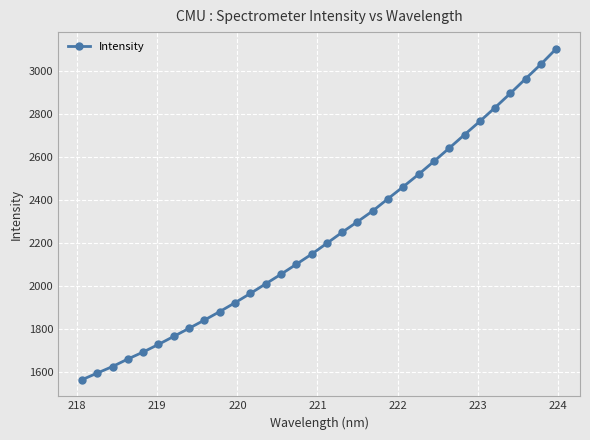

True or false: the data has more than 2 interior local peaks.

False